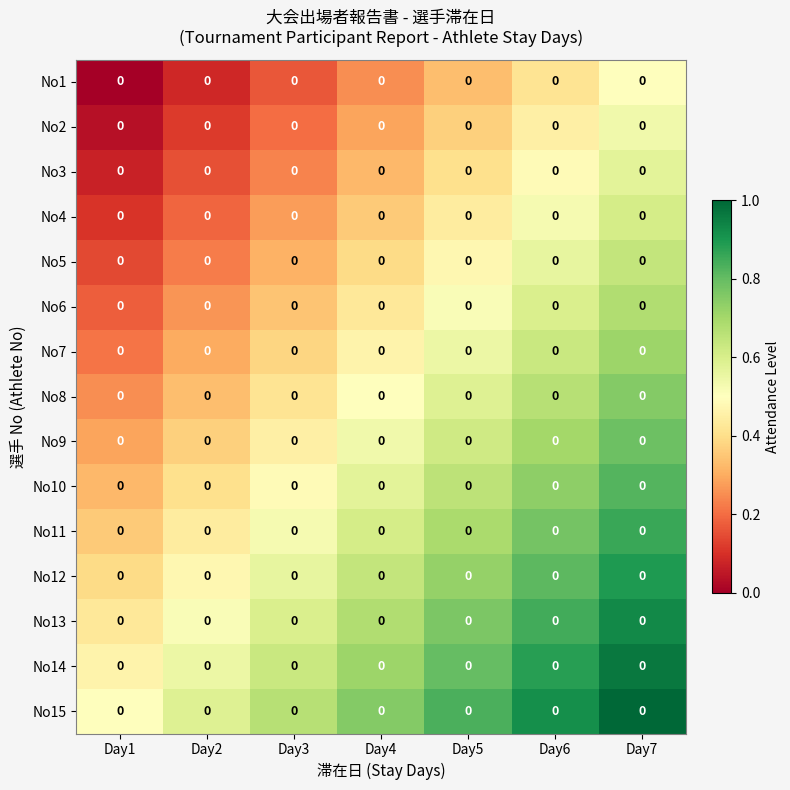

What is the difference between the second highest and minimum values in the No1 series?

0.4